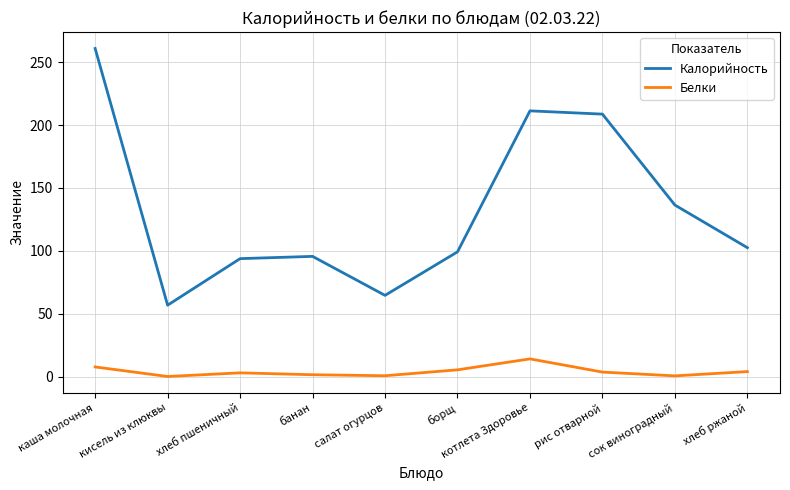

Read the Калорийность value at котлета Здоровье.

211.3